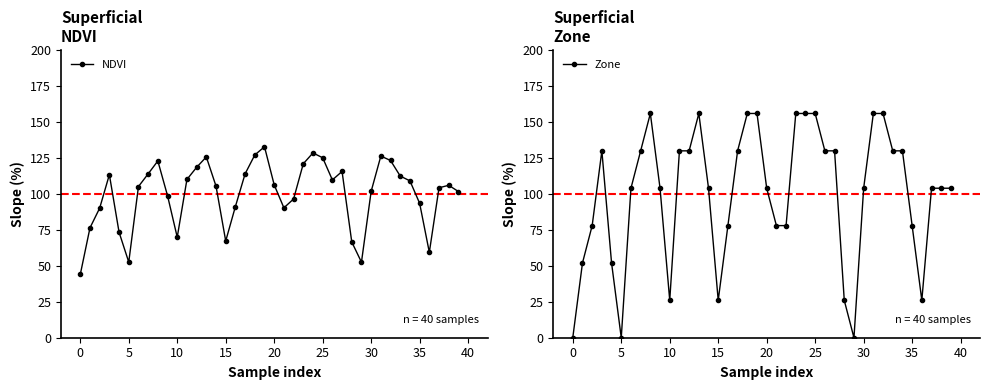

How many series are shown in this chart?

2